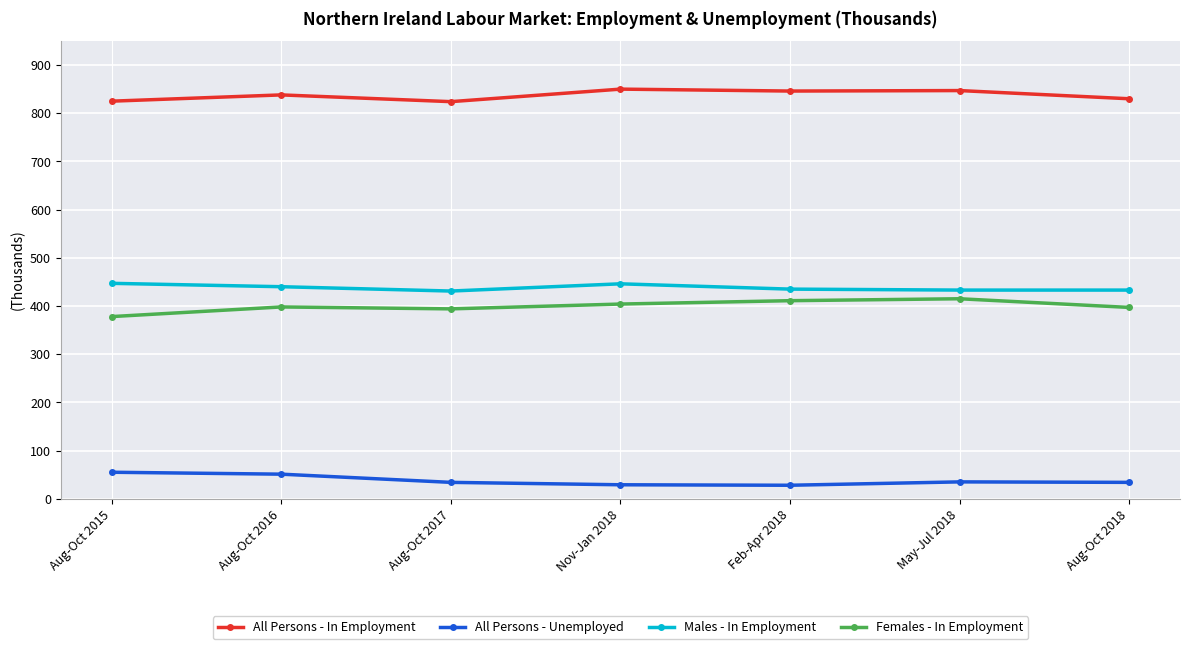

What is the spread (max minus min) of values at Nov-Jan 2018?

821